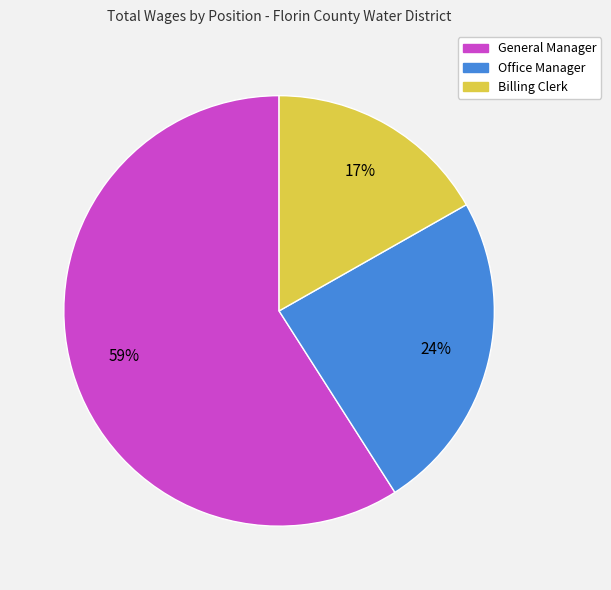

What is the ratio of the value at Billing Clerk to the value at General Manager?

0.3